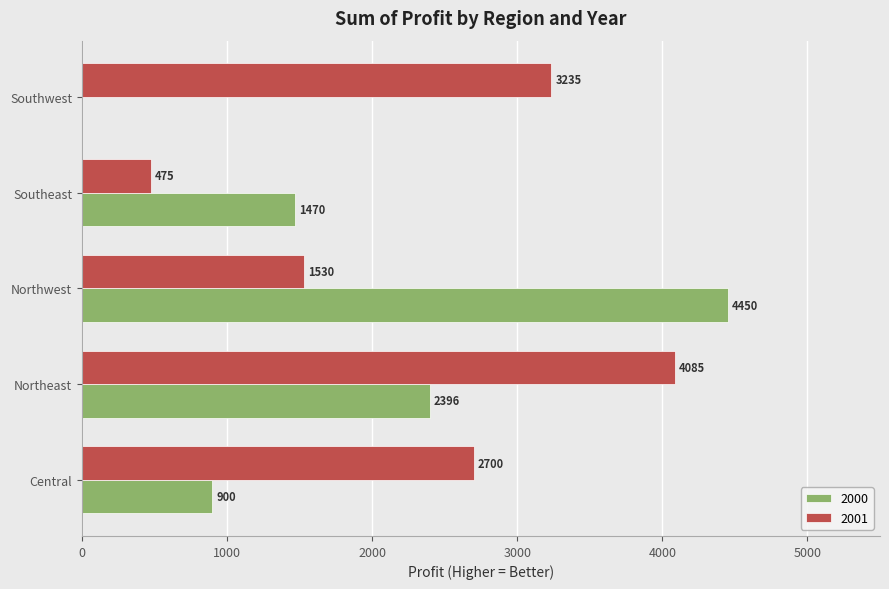

Which series has the largest total across all categories?

2001